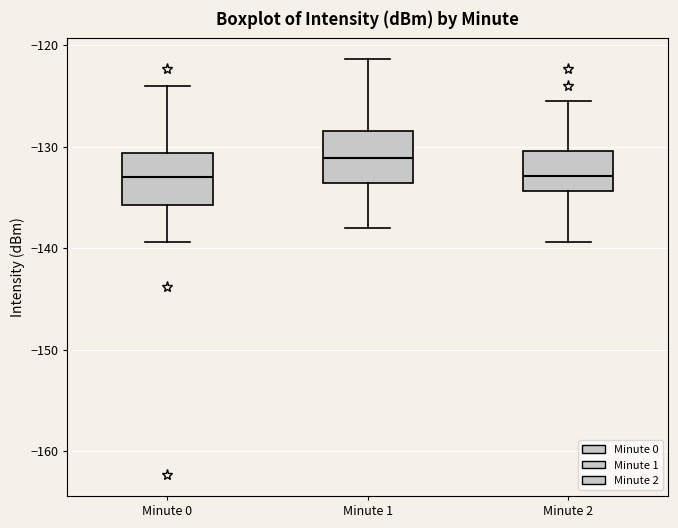

Reading left to right, read every box against the y-axis: the position of its median line, the range the box covers, and the ends of its whiskers. The values are not printed on the chart, so give them approximately, as read against the axis.

Minute 0: median -133, box -136 to -131, whiskers -139 to -124
Minute 1: median -131, box -134 to -128, whiskers -138 to -121
Minute 2: median -133, box -134 to -130, whiskers -139 to -126